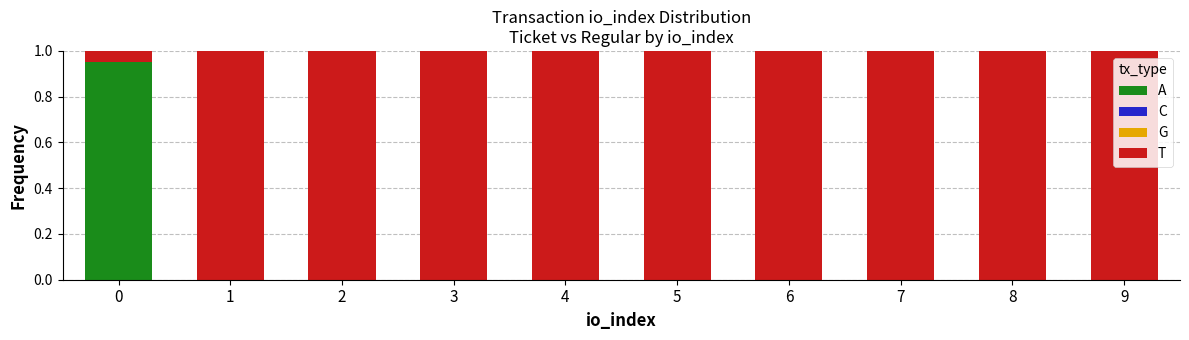

Is it true that A equals 0.0 at 5?

True